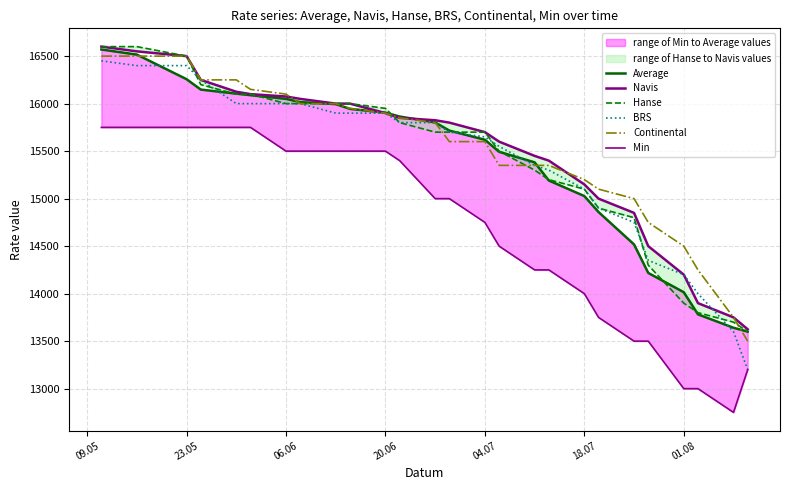

What is the highest value of the Continental series?

16500